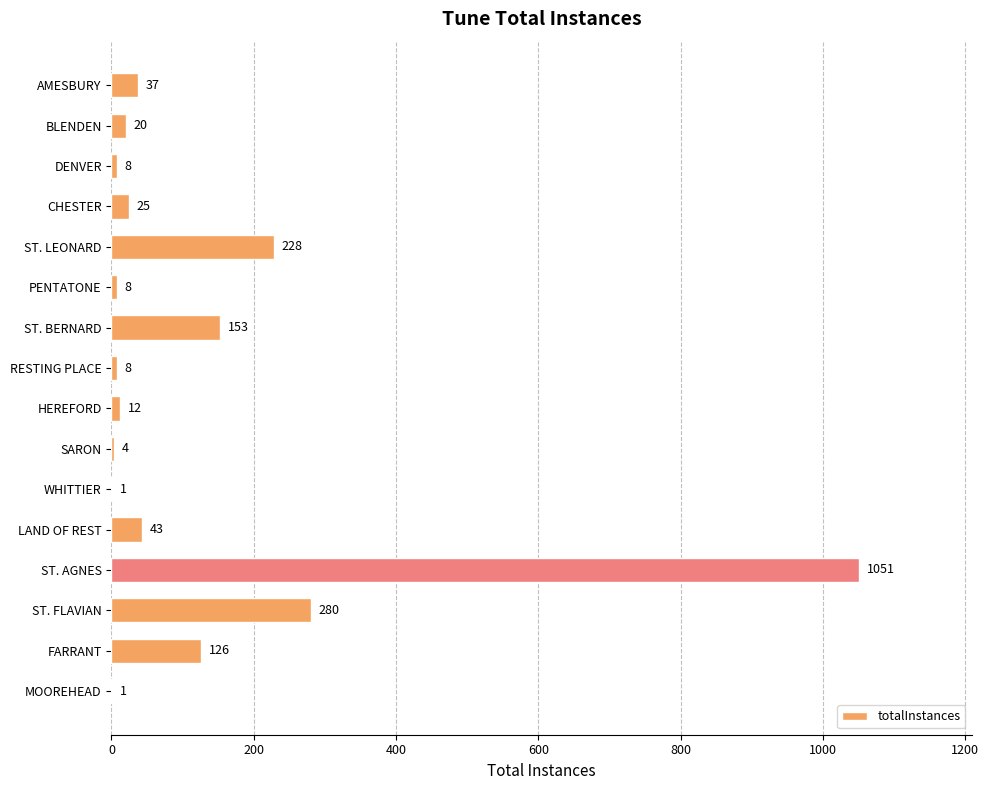

Reading top to bottom, extract all data points from this chart.

AMESBURY=37	BLENDEN=20	DENVER=8	CHESTER=25	ST. LEONARD=228	PENTATONE=8	ST. BERNARD=153	RESTING PLACE=8	HEREFORD=12	SARON=4	WHITTIER=1	LAND OF REST=43	ST. AGNES=1051	ST. FLAVIAN=280	FARRANT=126	MOOREHEAD=1